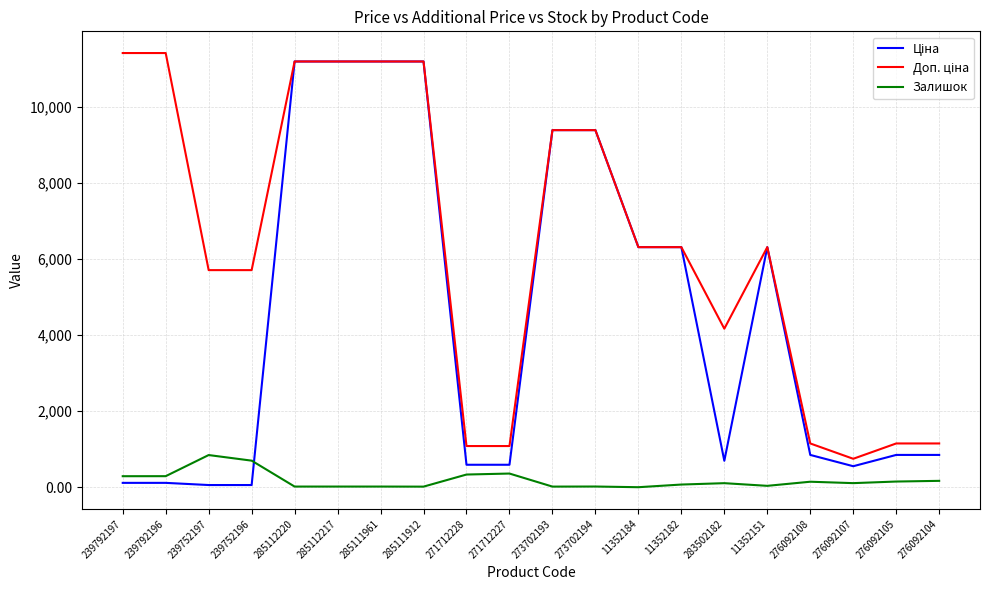

What is the maximum value for Залишок?

845.0